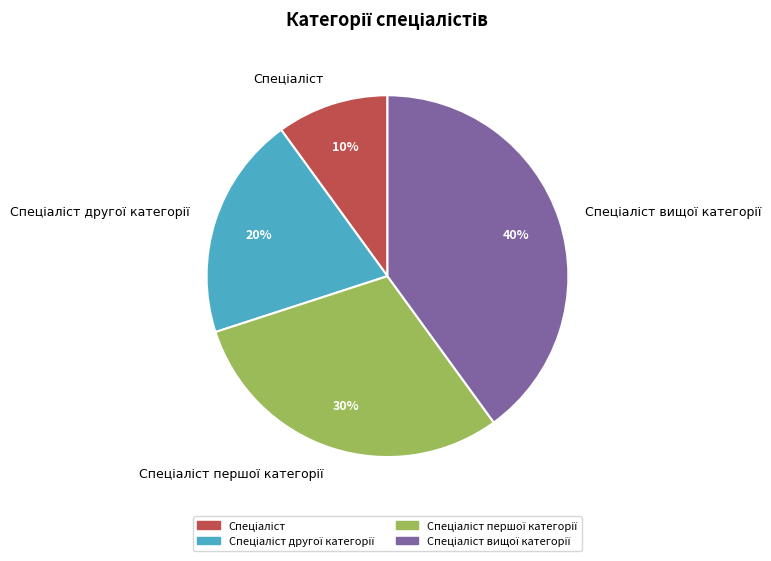

How many slices are in this pie chart?

4